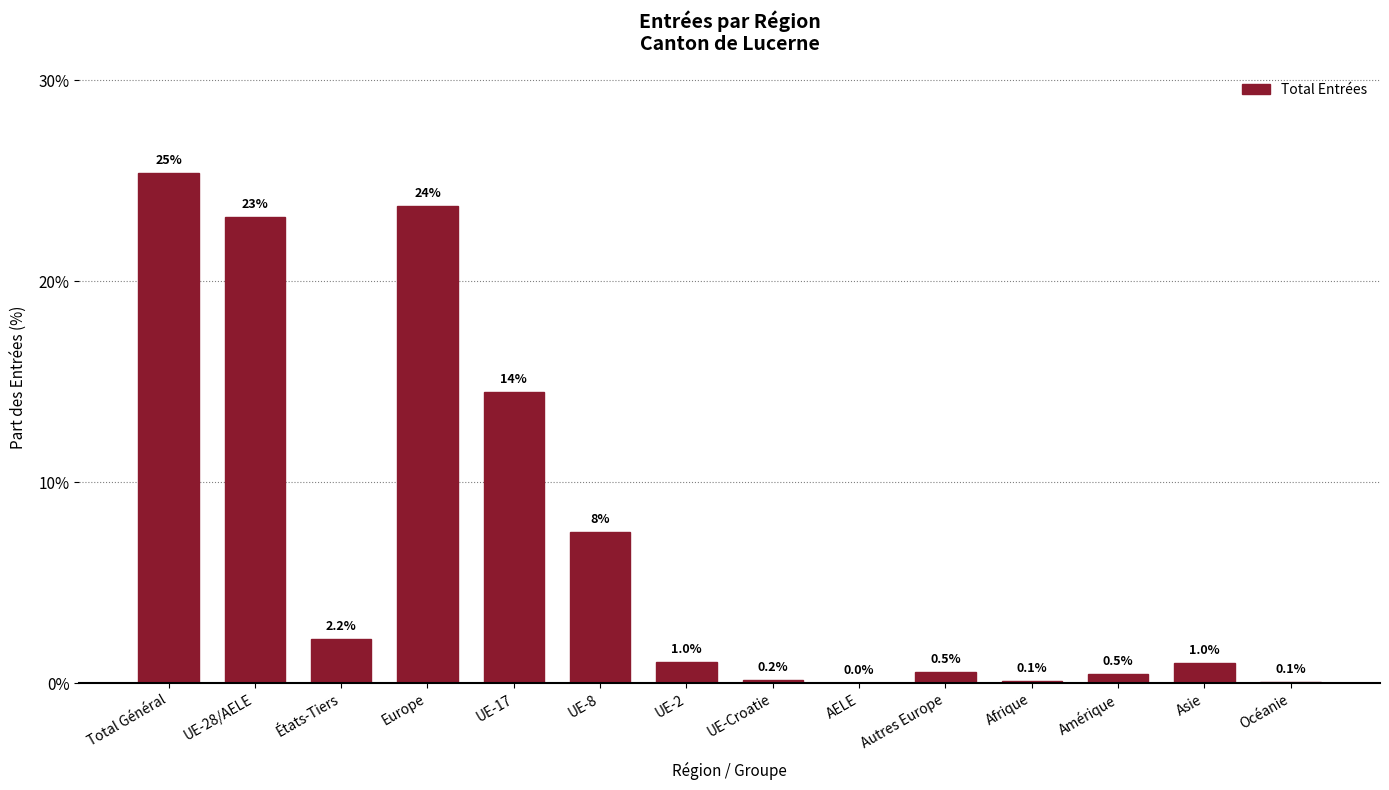

Which category has the highest value across all series?

Total Général